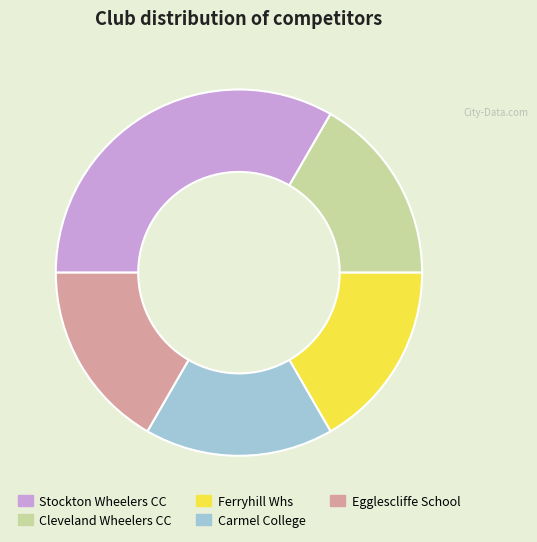

Is the sum of Egglescliffe School and Ferryhill Whs greater than half?

No